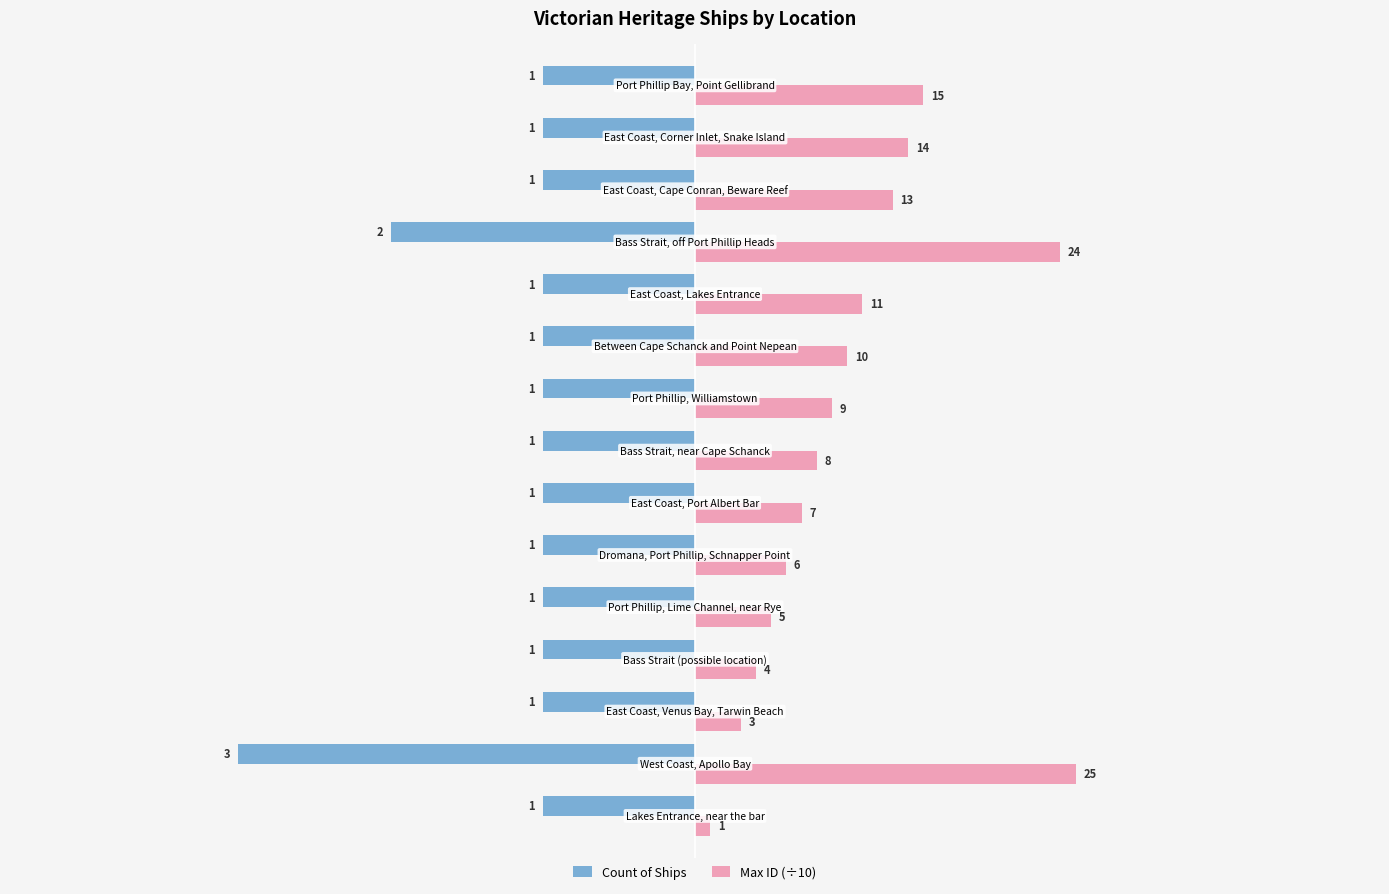

What are all the series names shown in the legend?

Count of Ships, Max ID (÷10)